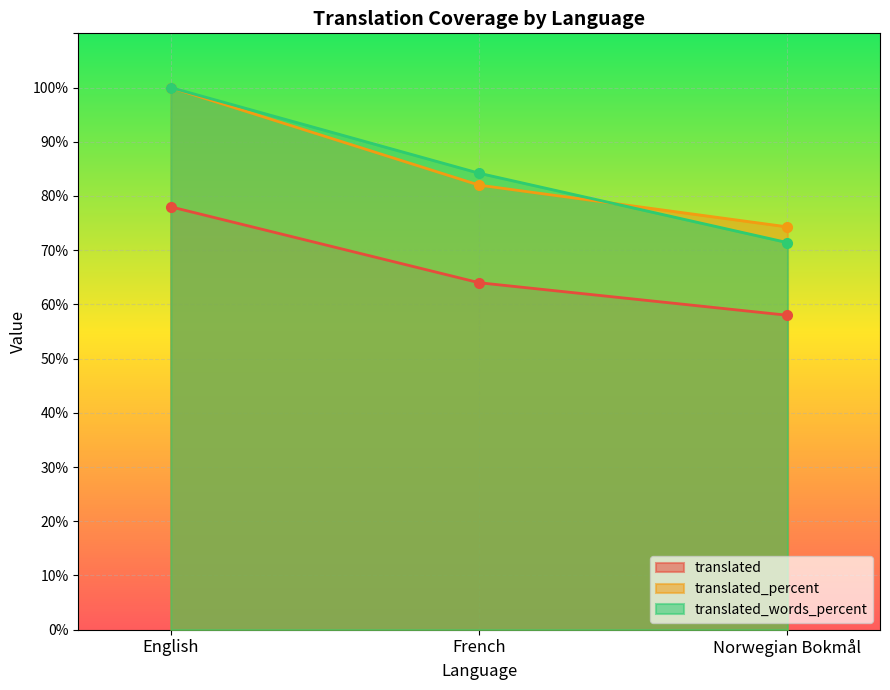

How many distinct data groups are displayed?

3